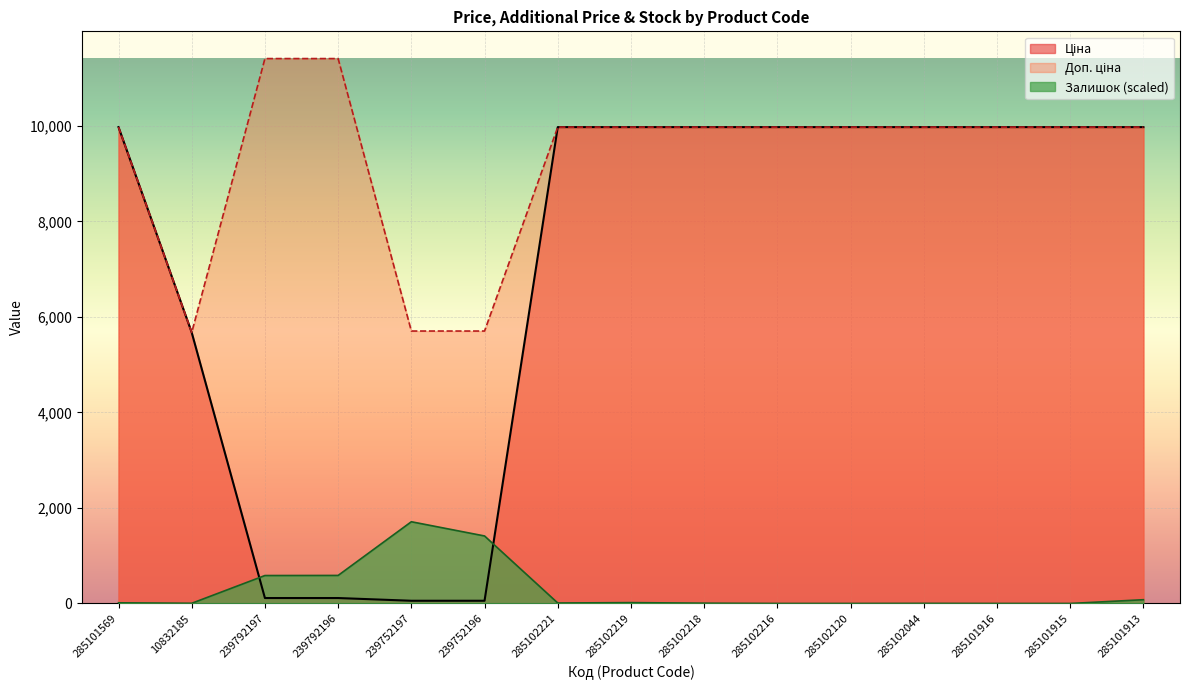

Is it true that Ціна equals 9975.0 at 285101569?

True